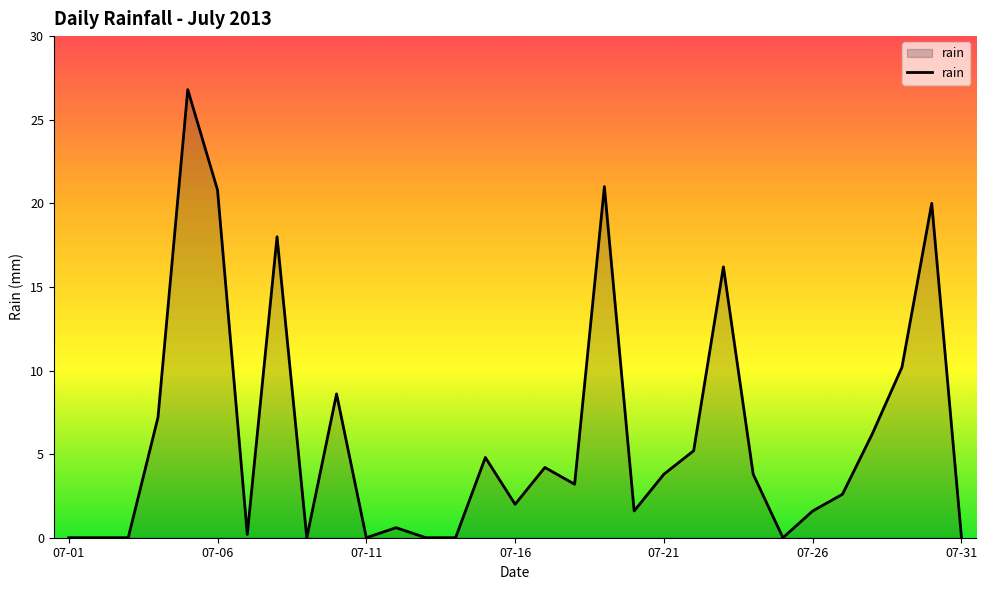

Is it true that the value at 07-16 is 3.4?

False